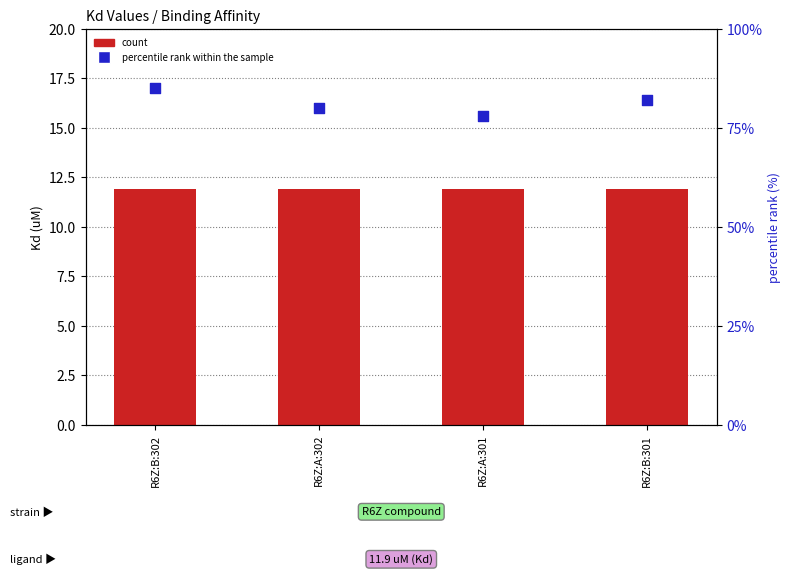

What is the total value across all series at R6Z:A:302?

91.9